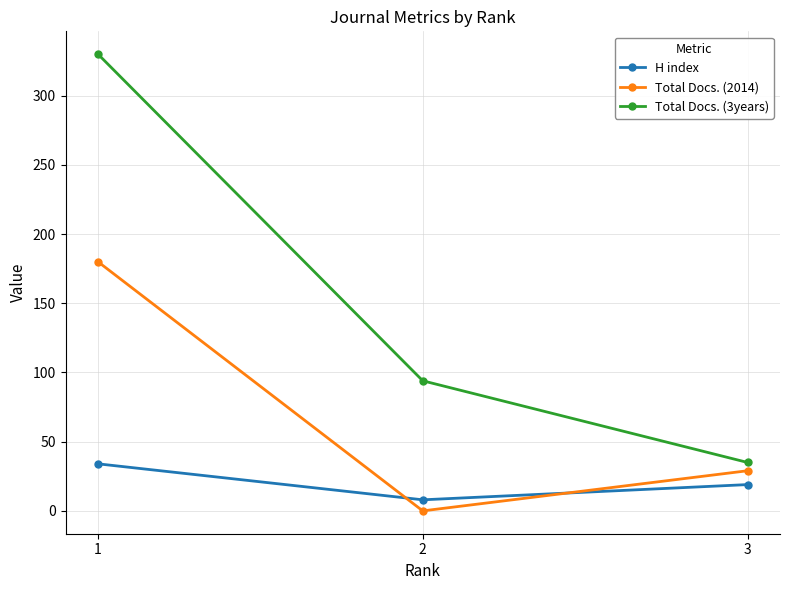

Which series has the widest spread of values?

Total Docs. (3years)